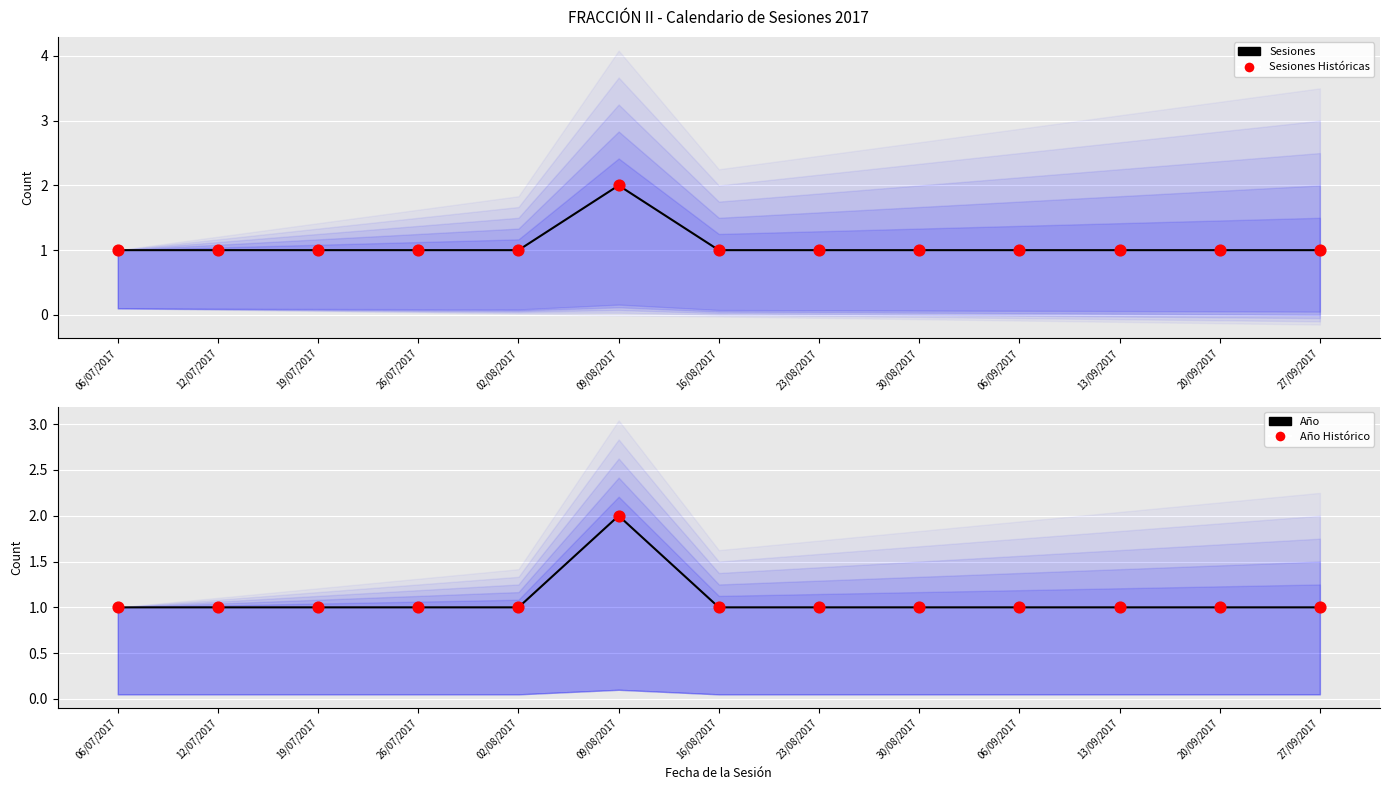

Which series contains the highest Y value?

Sesiones